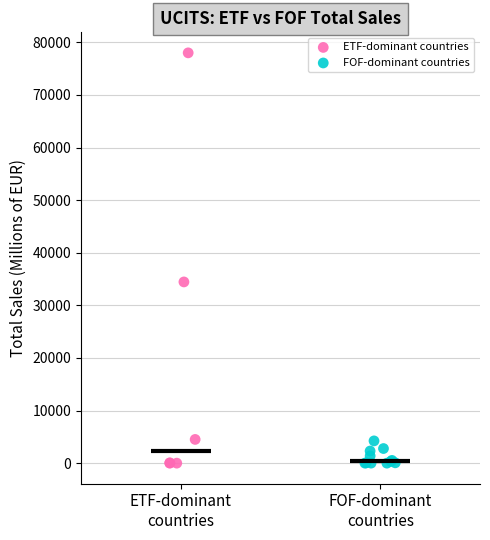

What are all the series names shown in the legend?

ETF-dominant countries, FOF-dominant countries